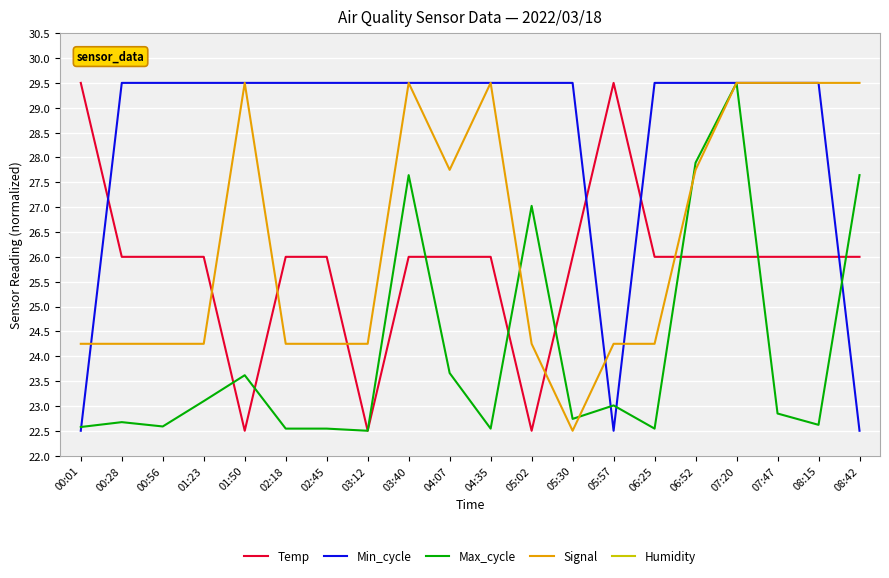

Which series has the largest total across all categories?

Min_cycle